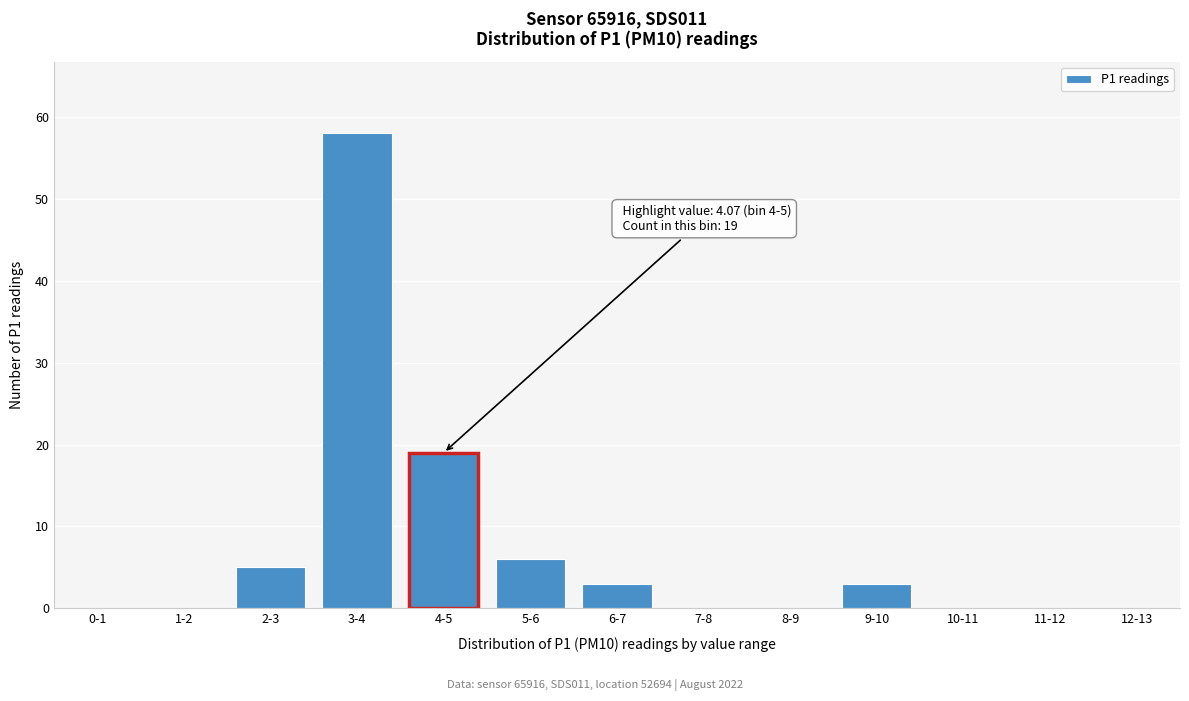

Reading left to right, transcribe all the data shown in this chart.

0-1=0	1-2=0	2-3=5	3-4=58	4-5=19	5-6=6	6-7=3	7-8=0	8-9=0	9-10=3	10-11=0	11-12=0	12-13=0